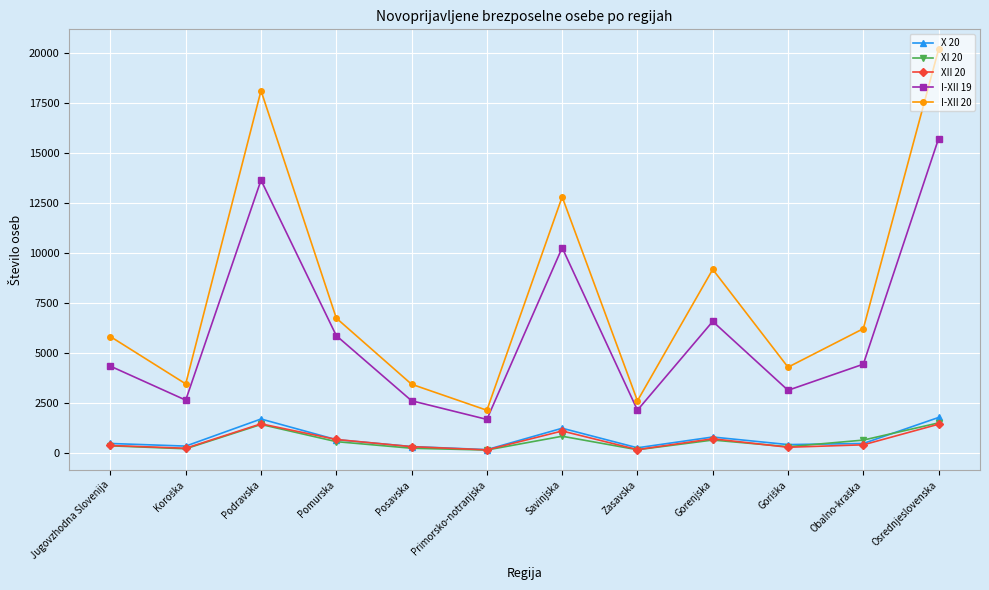

True or false: I-XII 19 and I-XII 20 intersect in this chart.

False